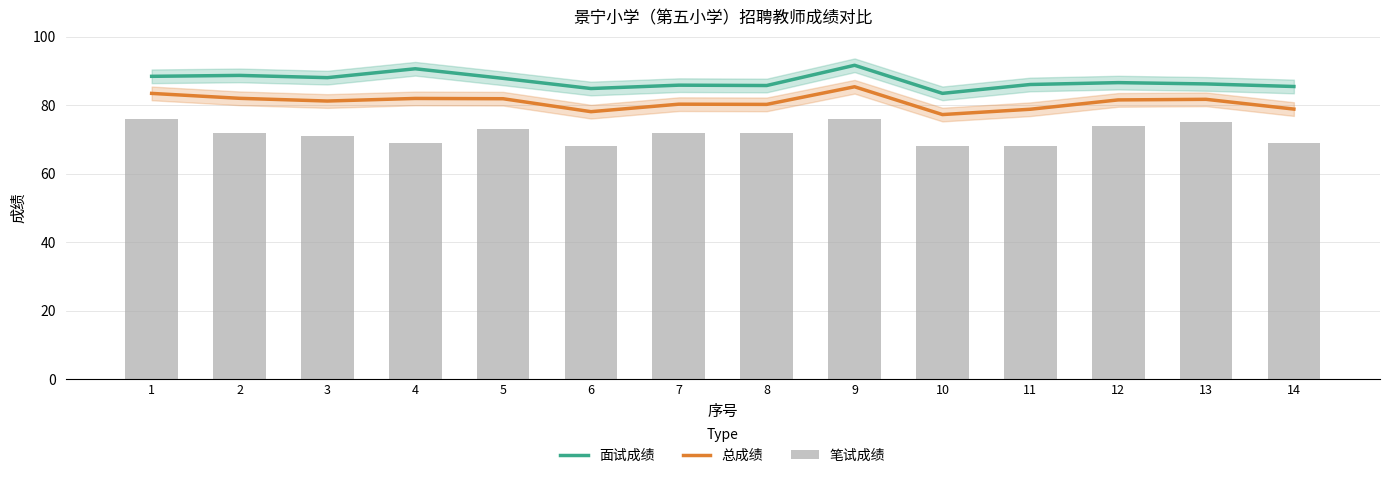

Between 14 and 4, which is larger?

4